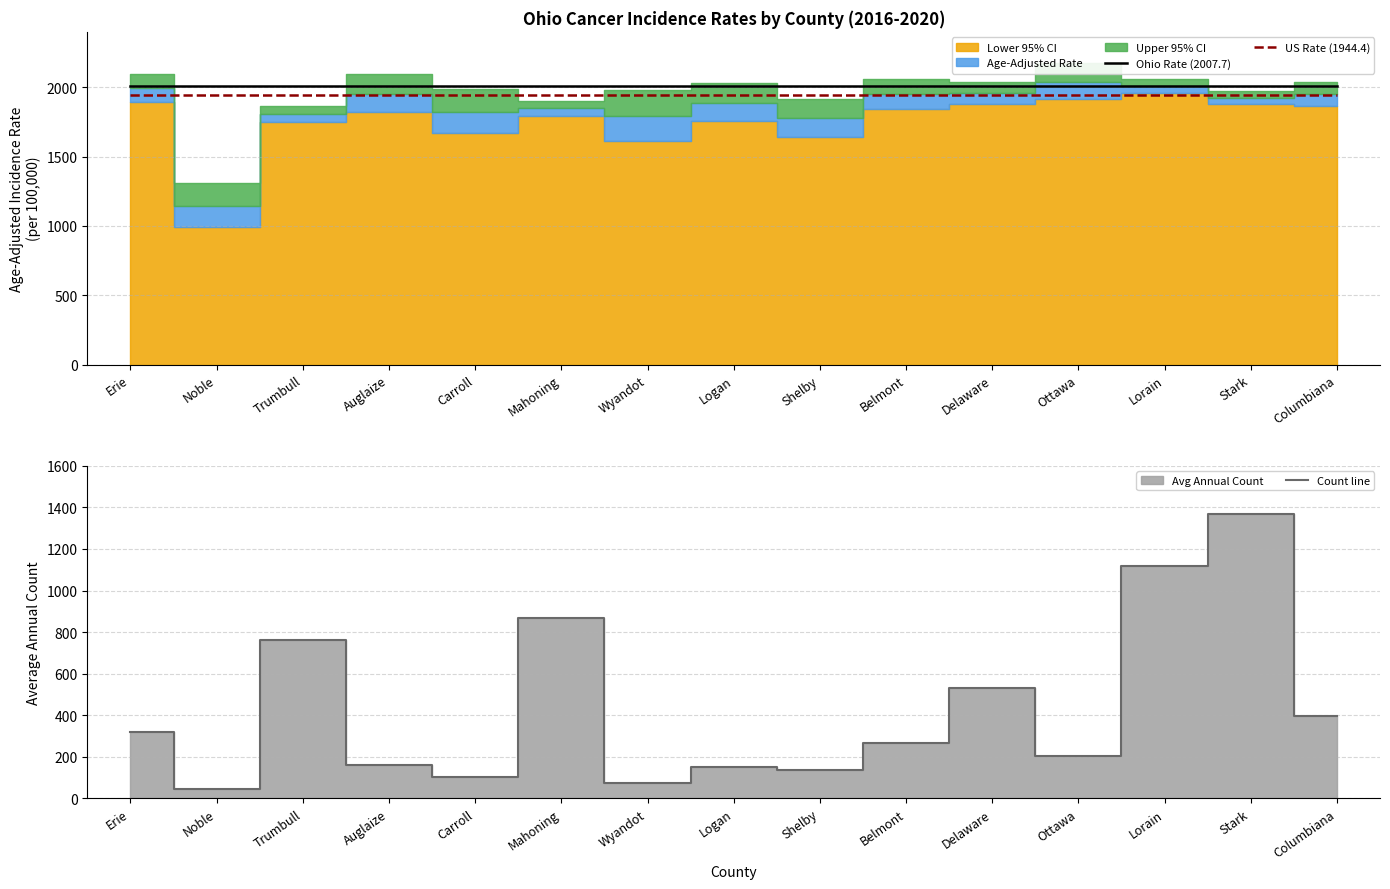

What is the smallest value displayed?

44.0